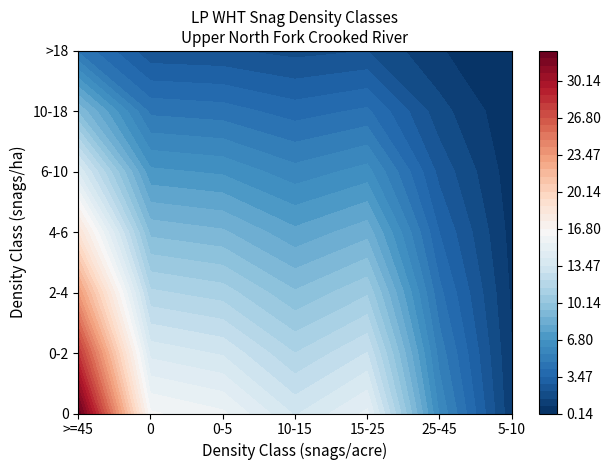

Rank the categories by value from highest to lowest.

0, 1, 2, 4, 3, 5, 6